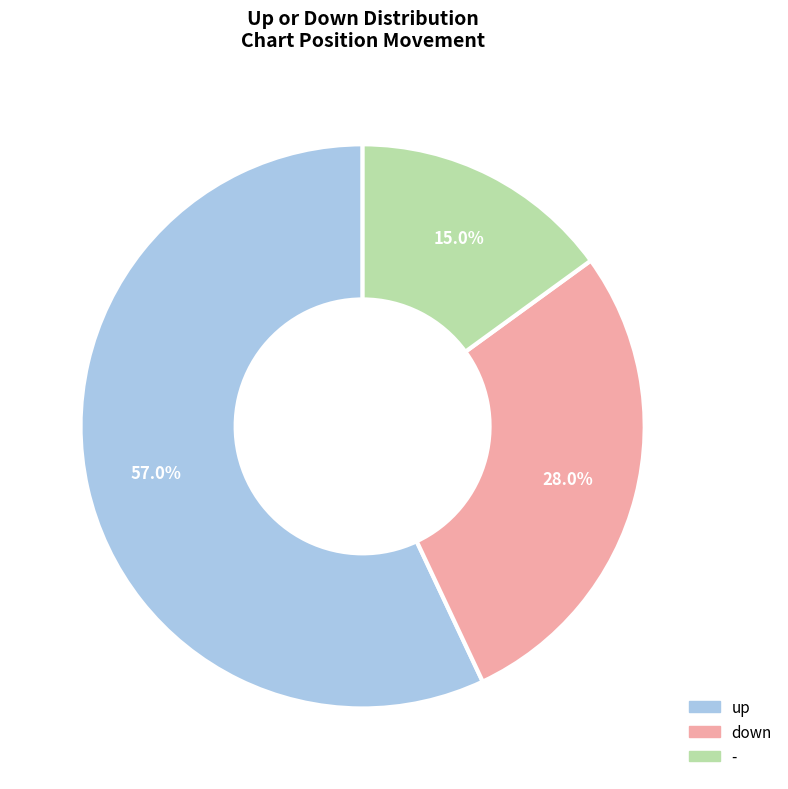

Which has a higher value, down or up?

up